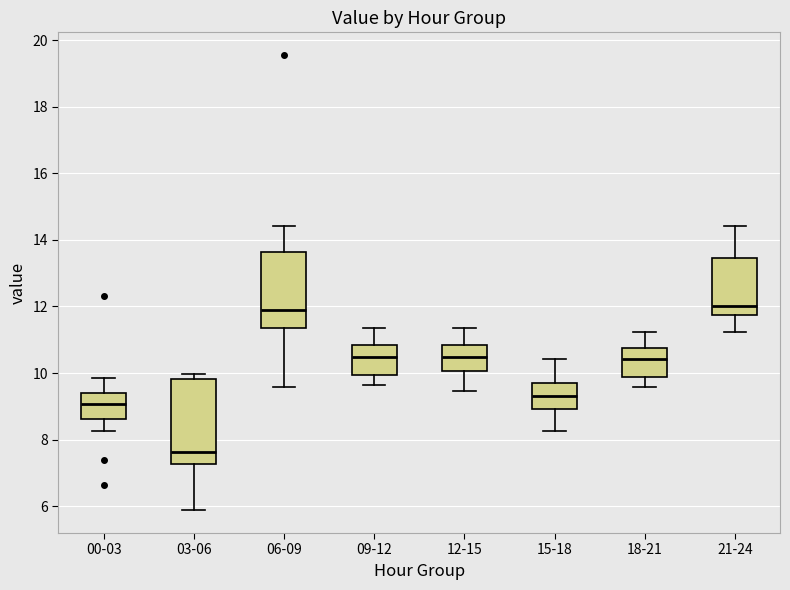

Where does the lower whisker of the box for 06-09 end on the y-axis? The values are not printed on the chart, so give them approximately, as read against the axis.

9.6